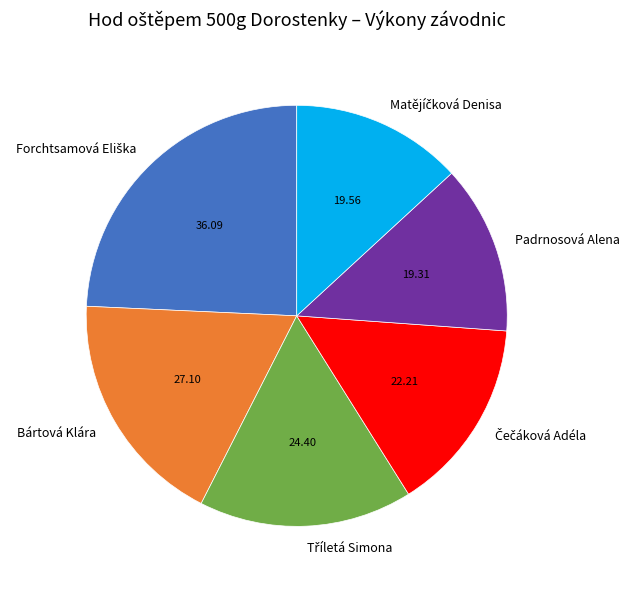

Is there a majority slice in this chart?

No